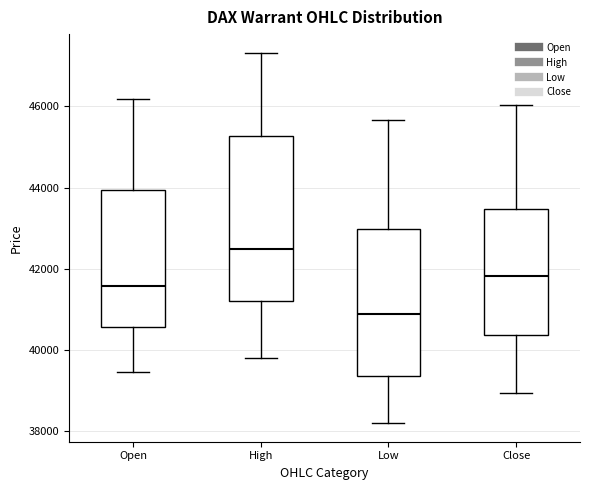

Reading left to right, transcribe this box plot: for each box, give where its median line is, the range the box spans, and where its two whiskers end, as read against the y-axis. The values are not printed on the chart, so give them approximately, as read against the axis.

Open: median 41600, box 40600 to 44000, whiskers 39400 to 46200
High: median 42400, box 41200 to 45200, whiskers 39800 to 47400
Low: median 40800, box 39400 to 43000, whiskers 38200 to 45600
Close: median 41800, box 40400 to 43400, whiskers 39000 to 46000